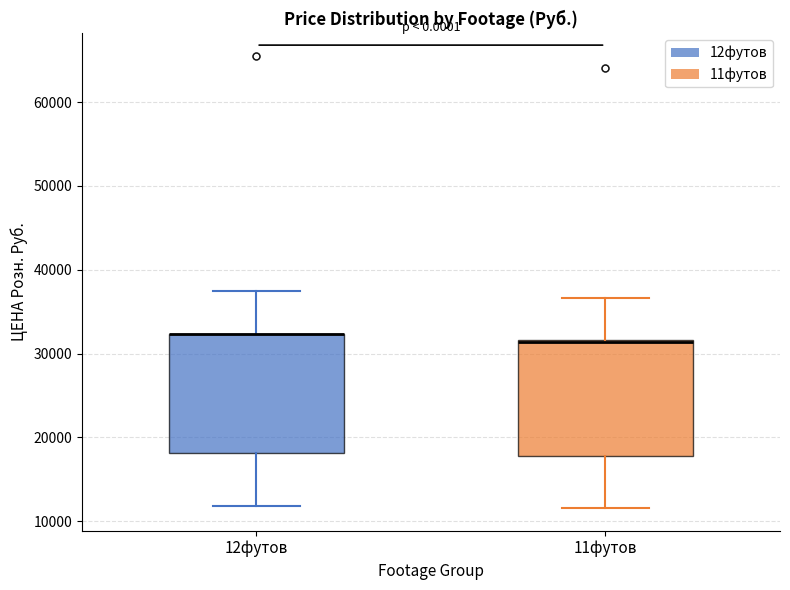

Reading left to right, read every box against the y-axis: the position of its median line, the range the box covers, and the ends of its whiskers. The values are not printed on the chart, so give them approximately, as read against the axis.

12футов: median 32000 (drawn on the box's upper edge), box 18000 to 32000, whiskers 12000 to 38000
11футов: median 31000, box 18000 to 32000, whiskers 12000 to 37000